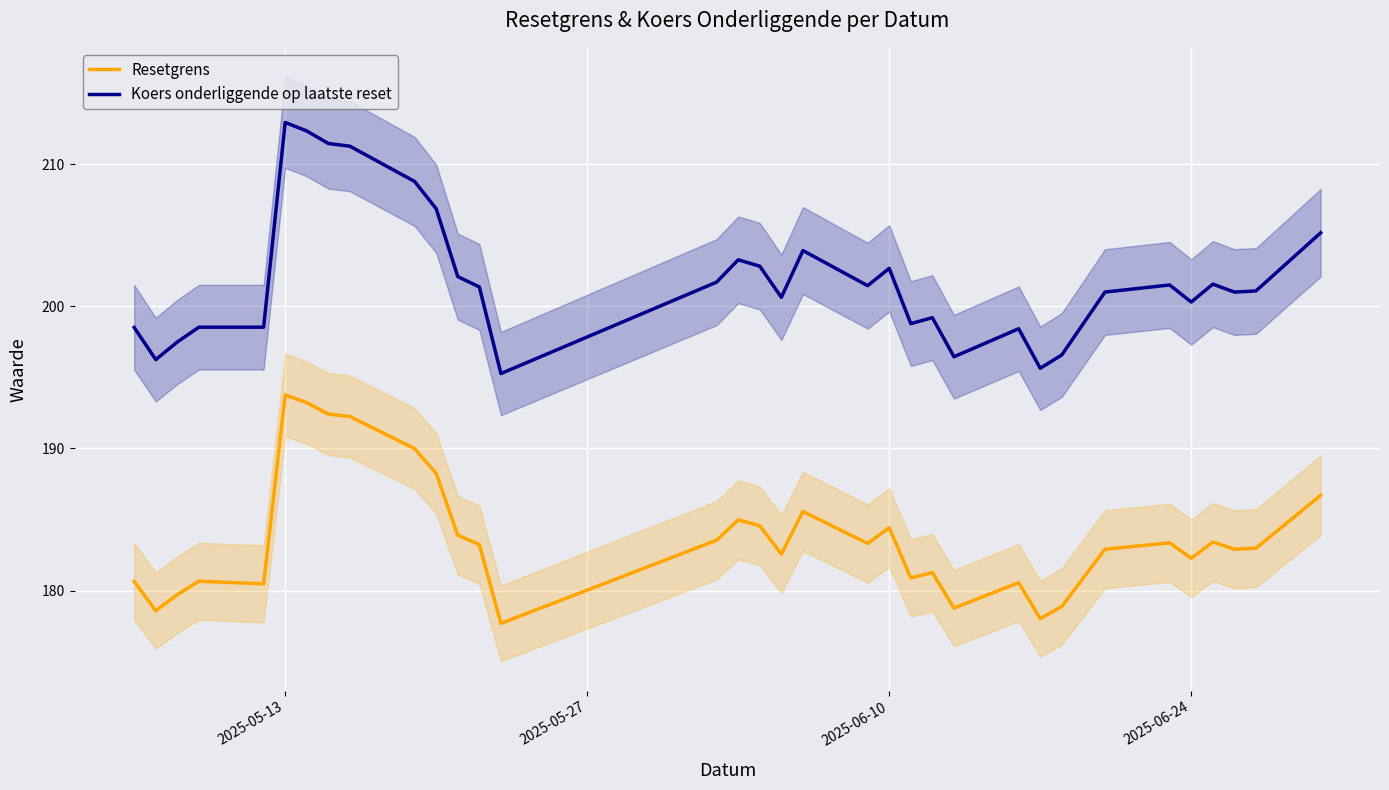

Which category has the highest value in the Resetgrens series?

2025-05-13